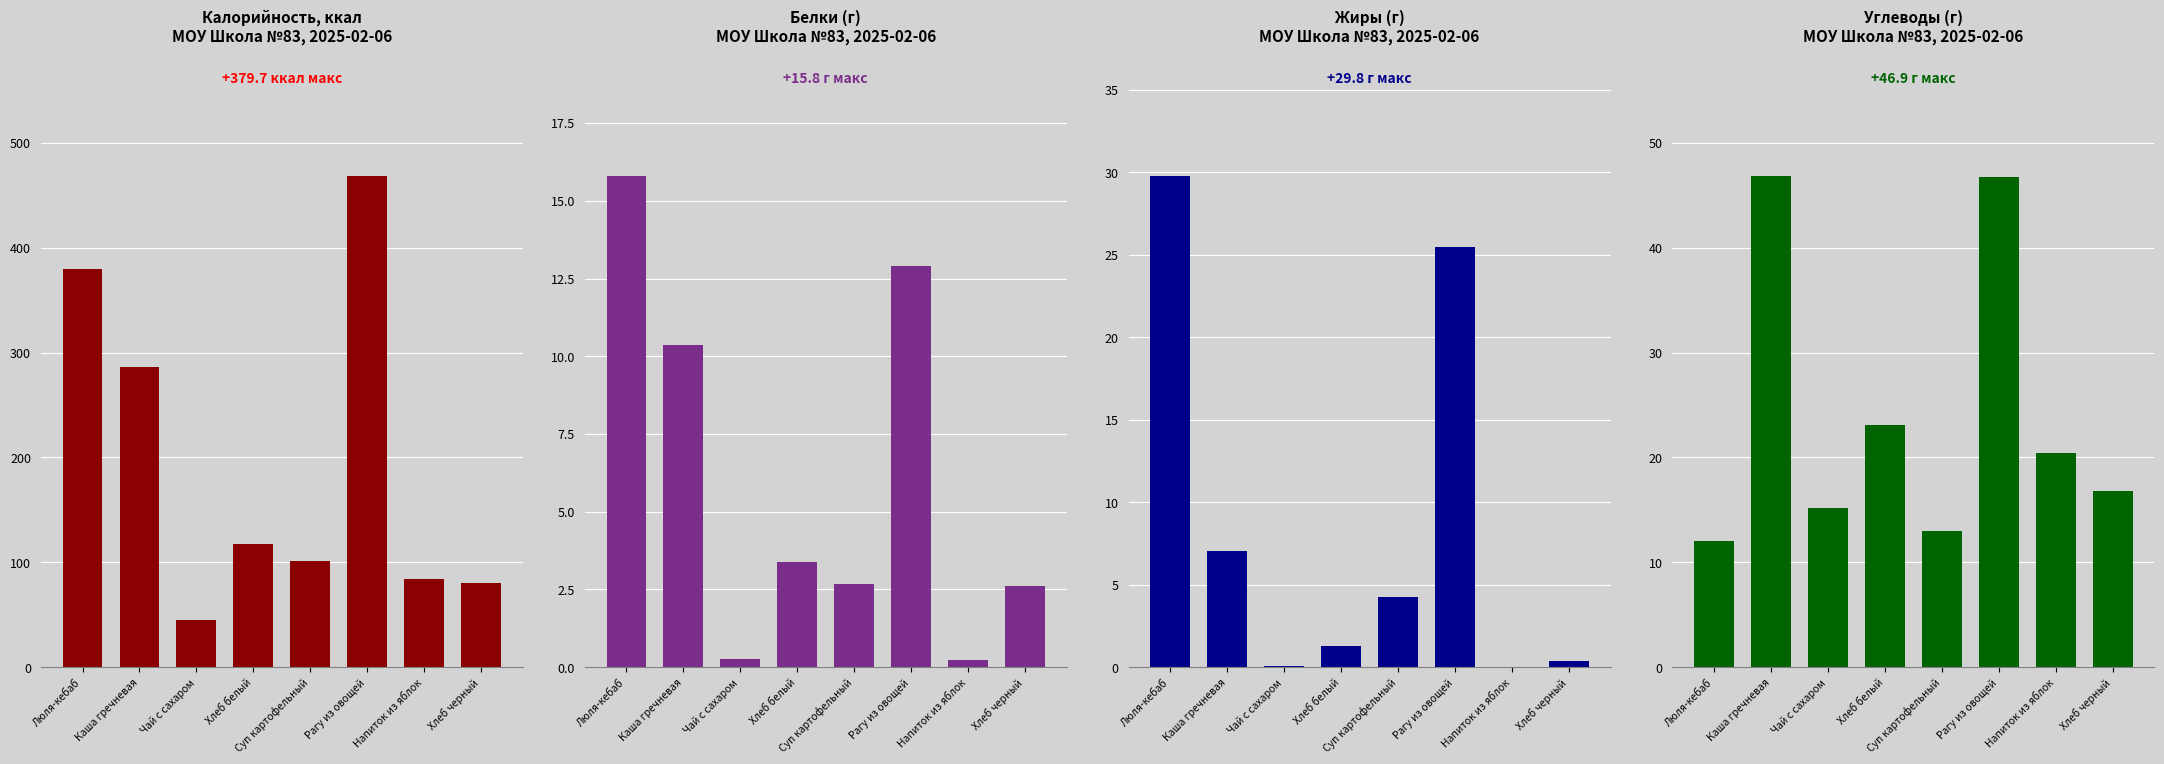

Which series has the largest total across all categories?

Калорийность блюд (ккал)